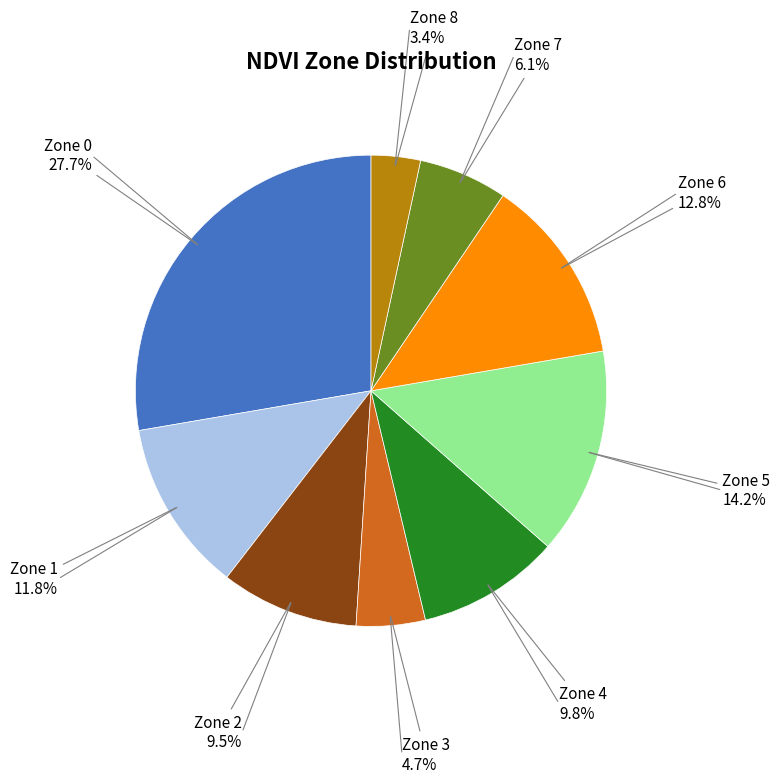

Is there a majority slice in this chart?

No